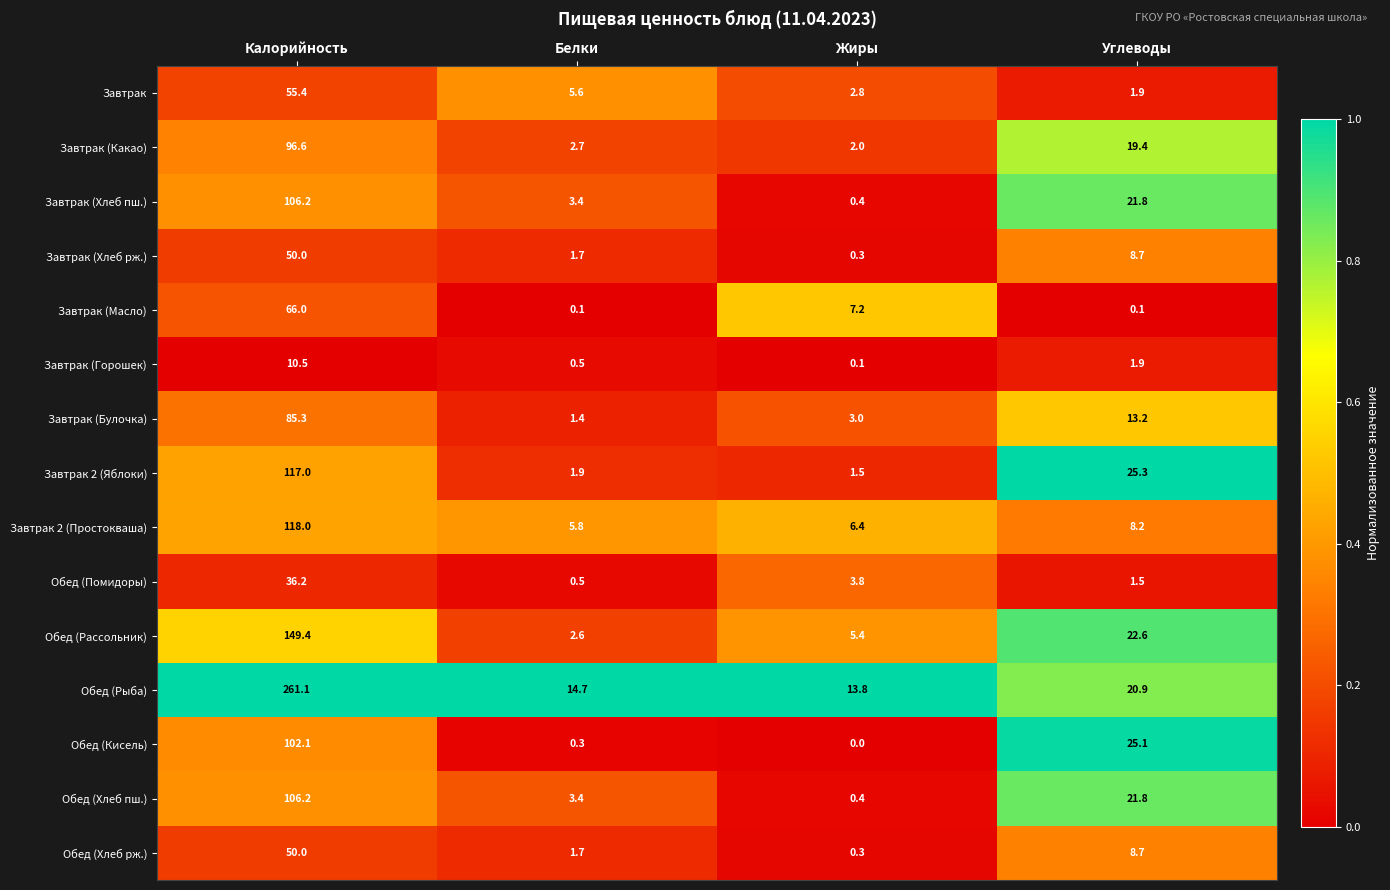

Which label corresponds to the largest value in the chart?

Калорийность